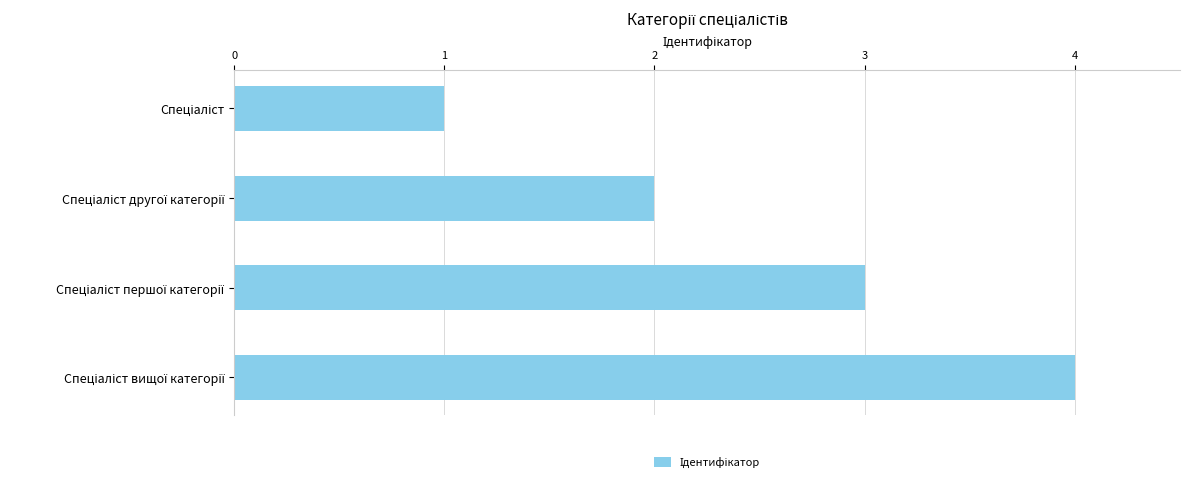

What is the maximum value shown in the chart?

4